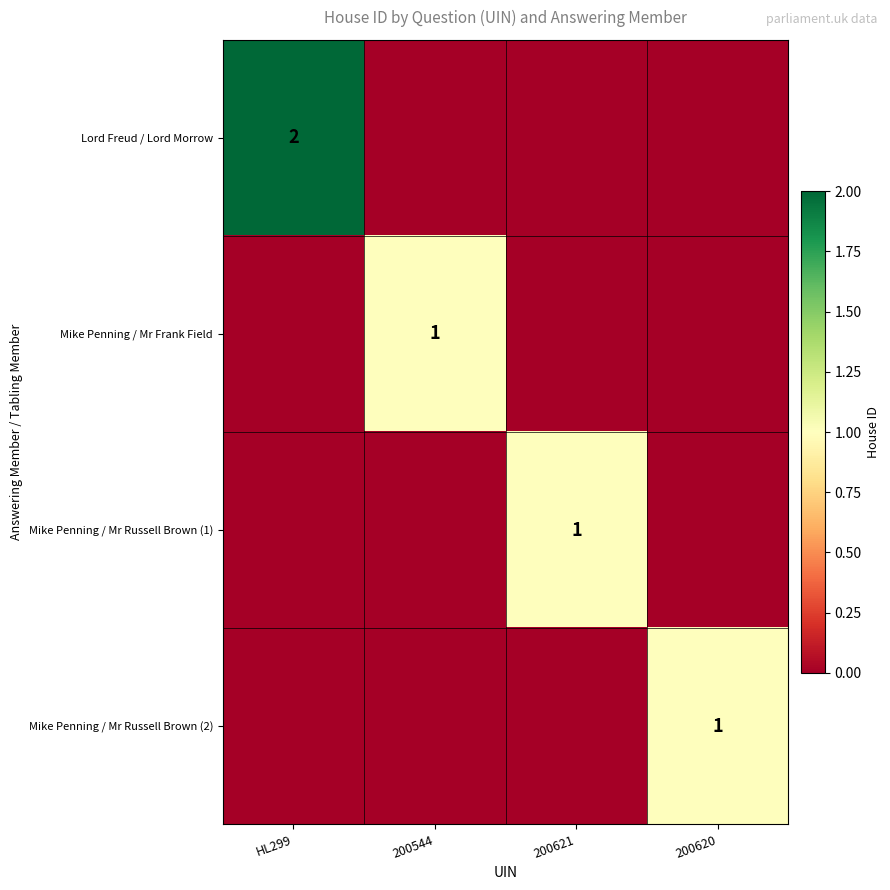

Is it true that Mike Penning / Mr Russell Brown (2) equals 1 at 200620?

True